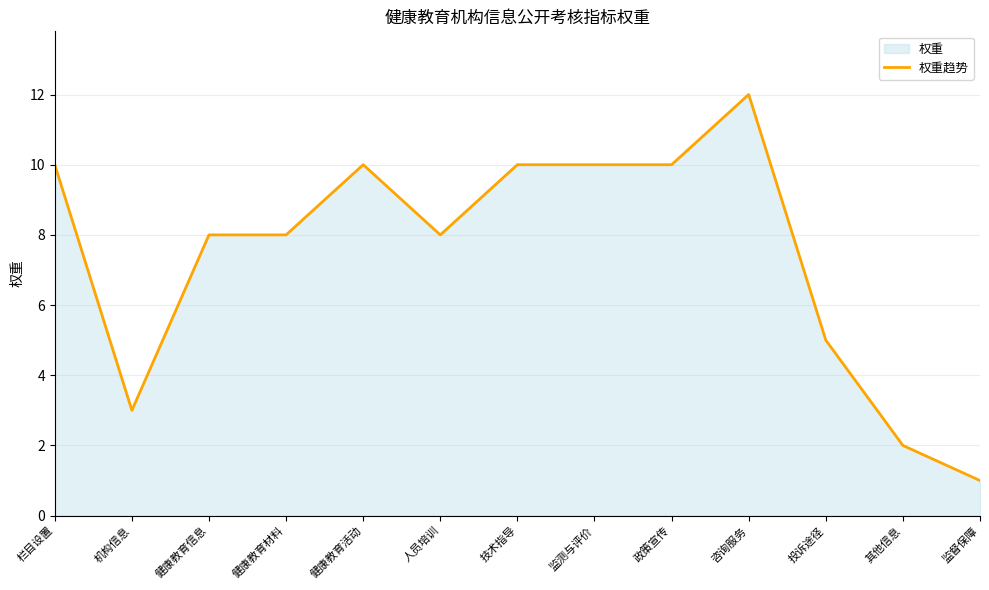

Reading right to left, list all the values displayed in this chart.

1	2	5	12	10	10	10	8	10	8	8	3	10